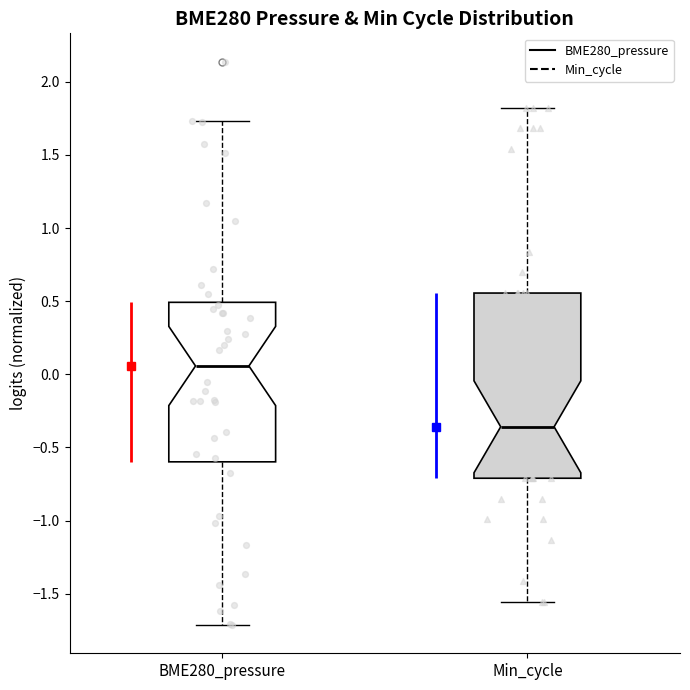

Reading left to right, read every box against the y-axis: the position of its median line, the range the box covers, and the ends of its whiskers. The values are not printed on the chart, so give them approximately, as read against the axis.

BME280_pressure: median 0.05, box -0.60 to 0.50, whiskers -1.70 to 1.75
Min_cycle: median -0.35, box -0.70 to 0.55, whiskers -1.55 to 1.80